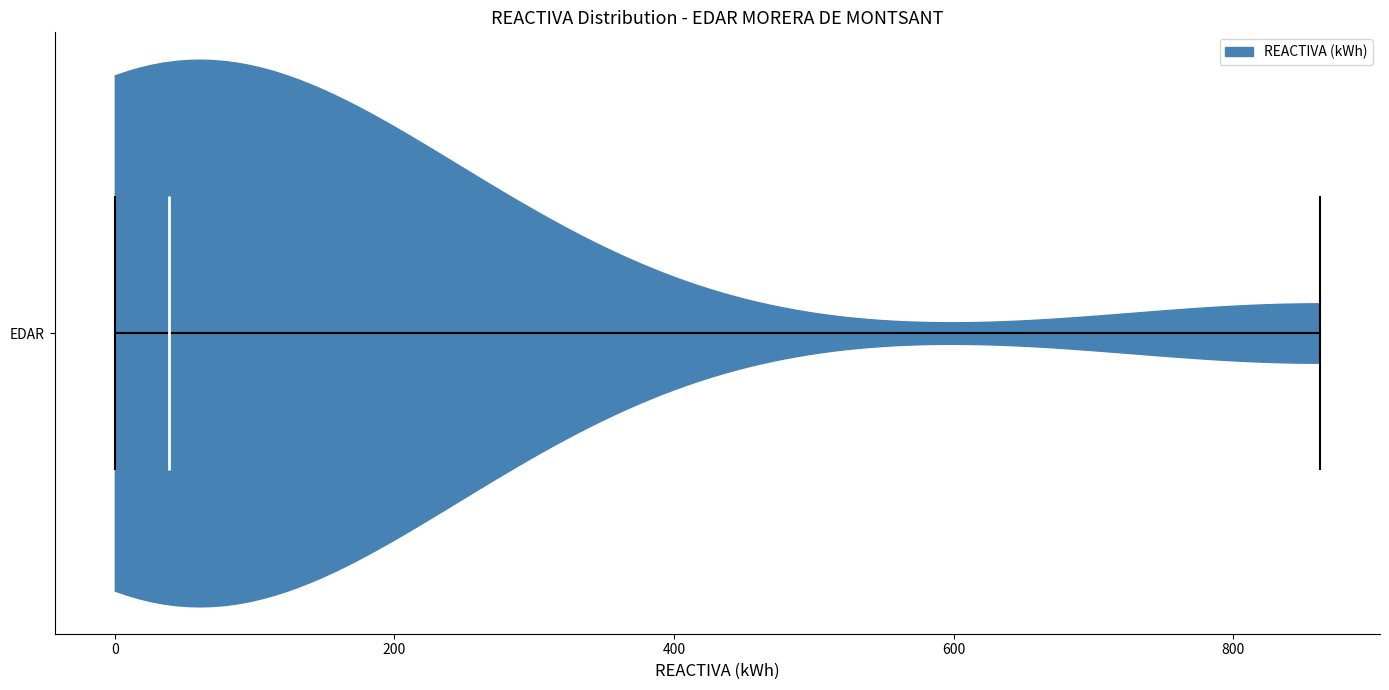

Read this violin plot against the x-axis: where its median line is, and the lowest and highest points the violin reaches. The values are not printed on the chart, so give them approximately, as read against the axis.

median line 40, lowest point 0, highest point 860